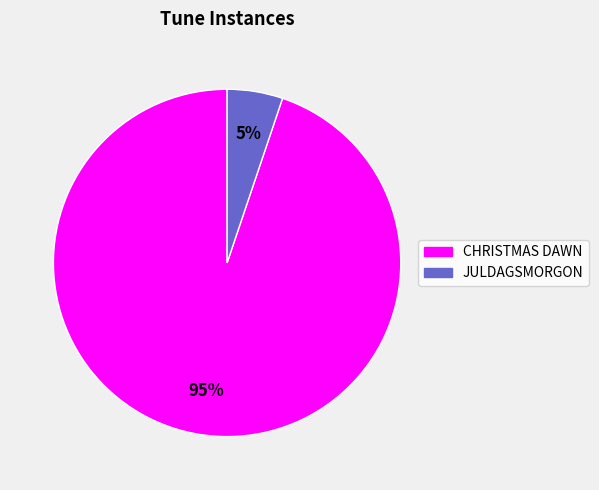

To the nearest percent, what portion does JULDAGSMORGON represent?

5%